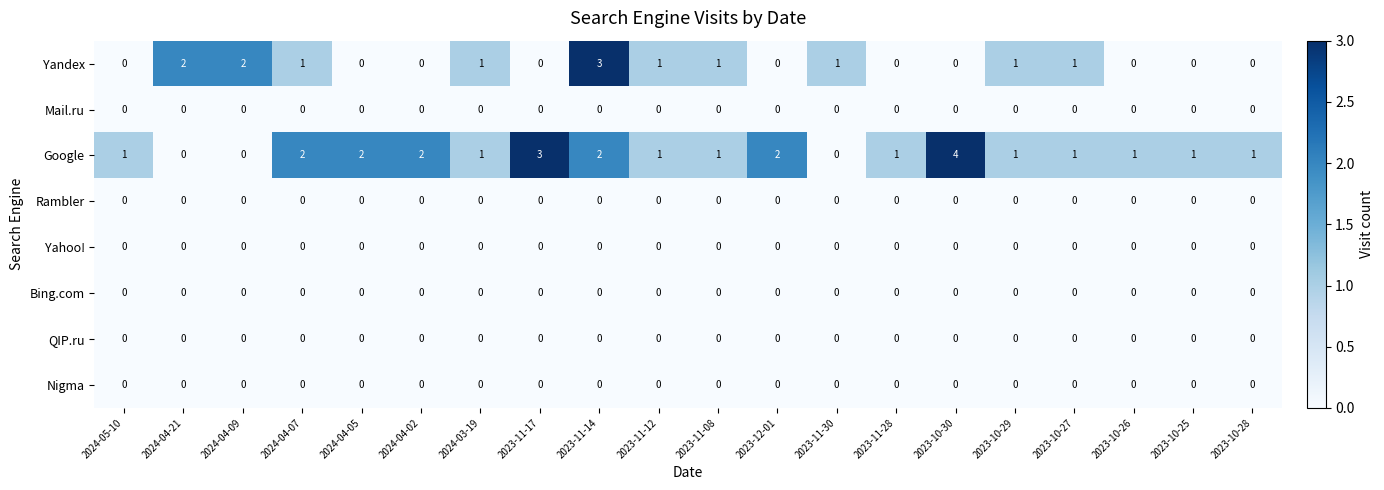

Between 2024-04-21 and 2023-11-30, which series saw the biggest shift?

Yandex